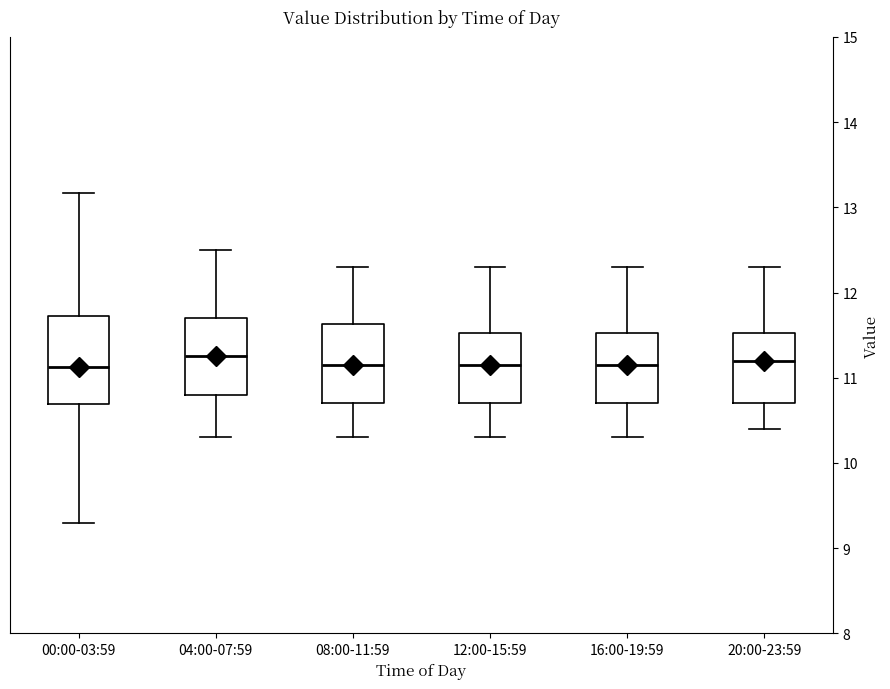

Comparing the boxes themselves (not the whiskers), which one is the tallest?

00:00-03:59